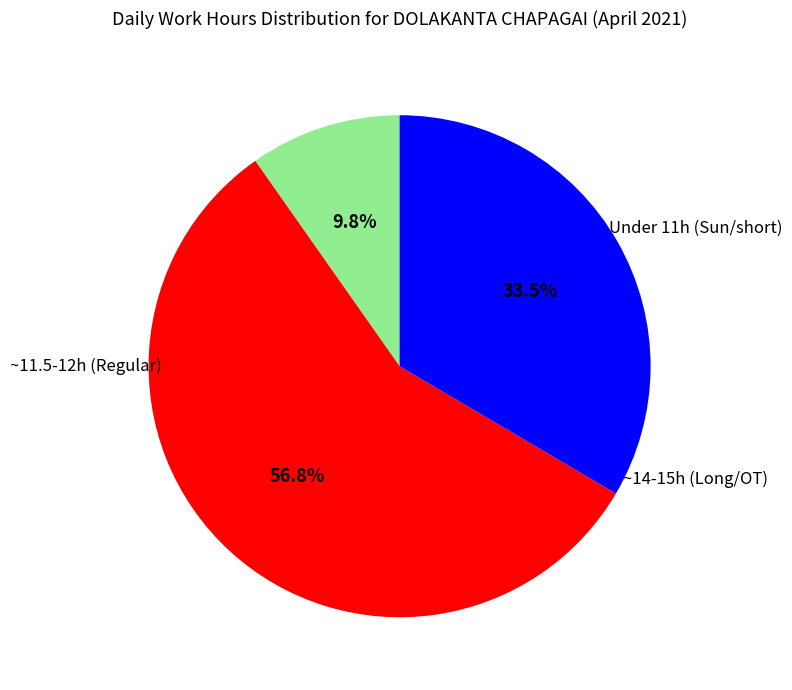

Does any single category account for the majority?

Yes